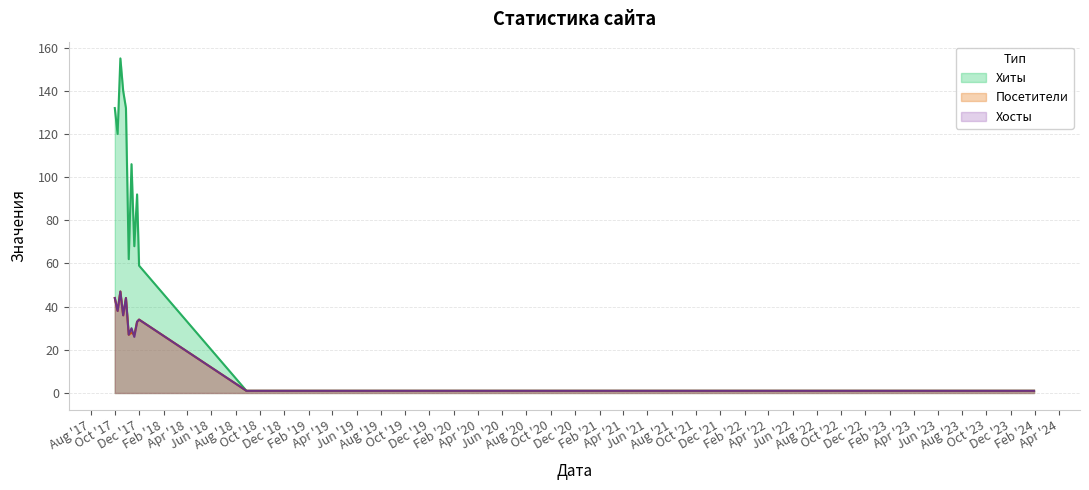

Reading left to right, extract all data points from this chart.

Хиты: 132	120	155	140	132	62	106	68	92	59	1	1	1	1	1	1
Посетители: 44	38	47	36	44	27	28	27	33	34	1	1	1	1	1	1
Хосты: 44	38	47	36	44	27	30	26	33	34	1	1	1	1	1	1